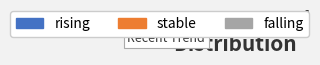

To the nearest percent, what is the average slice percentage?

33%